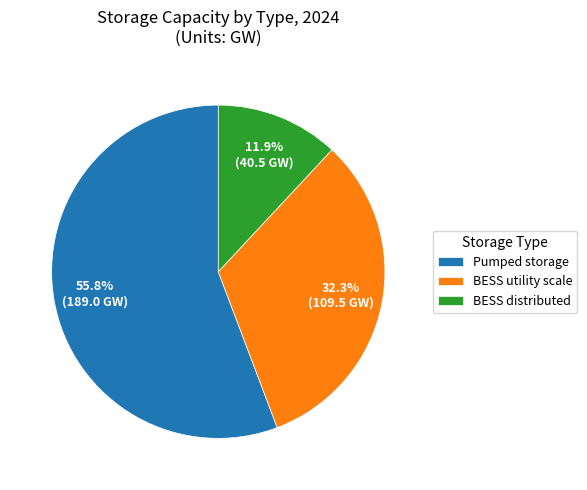

Count the number of slices in the pie.

3